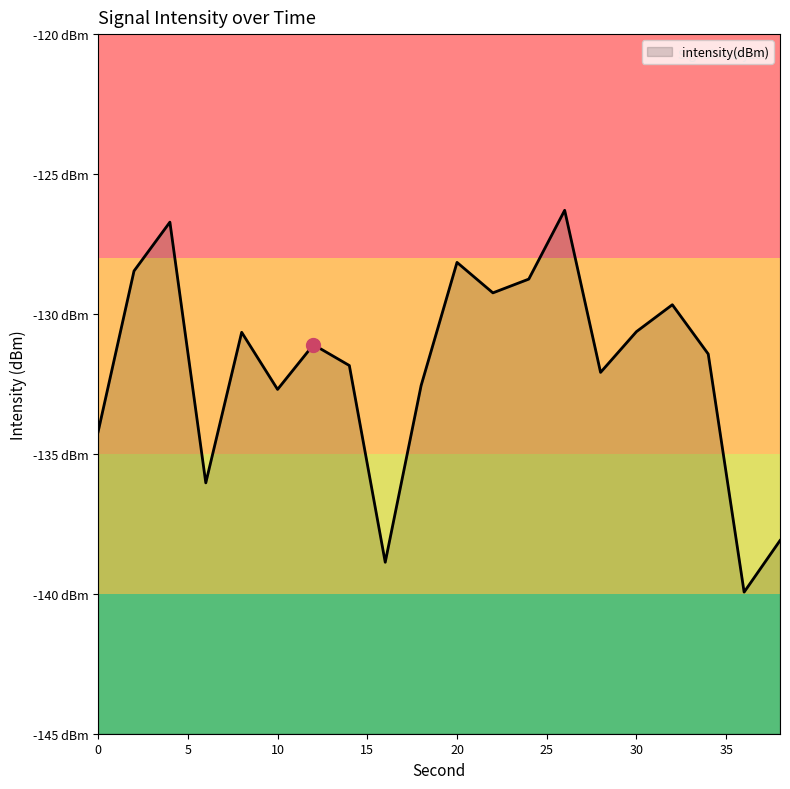

Does the chart have visible grid lines?

No